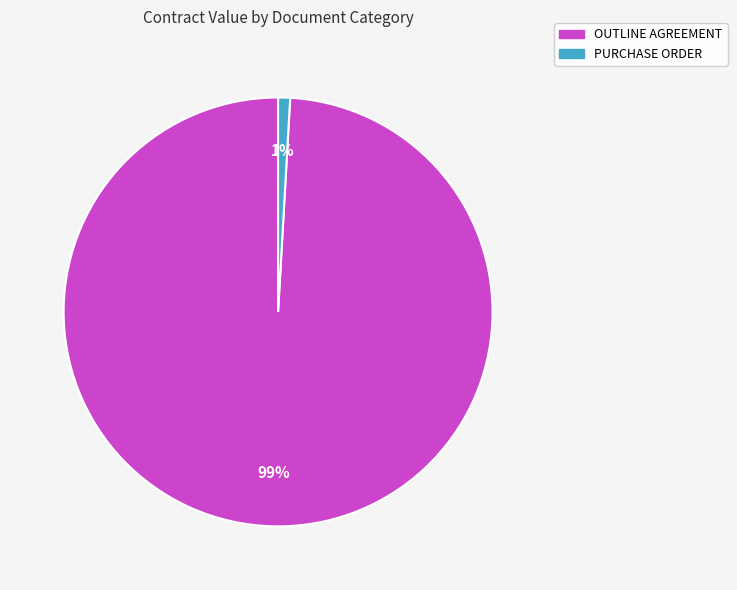

The PURCHASE ORDER slice represents 1% of the pie. True or false?

True